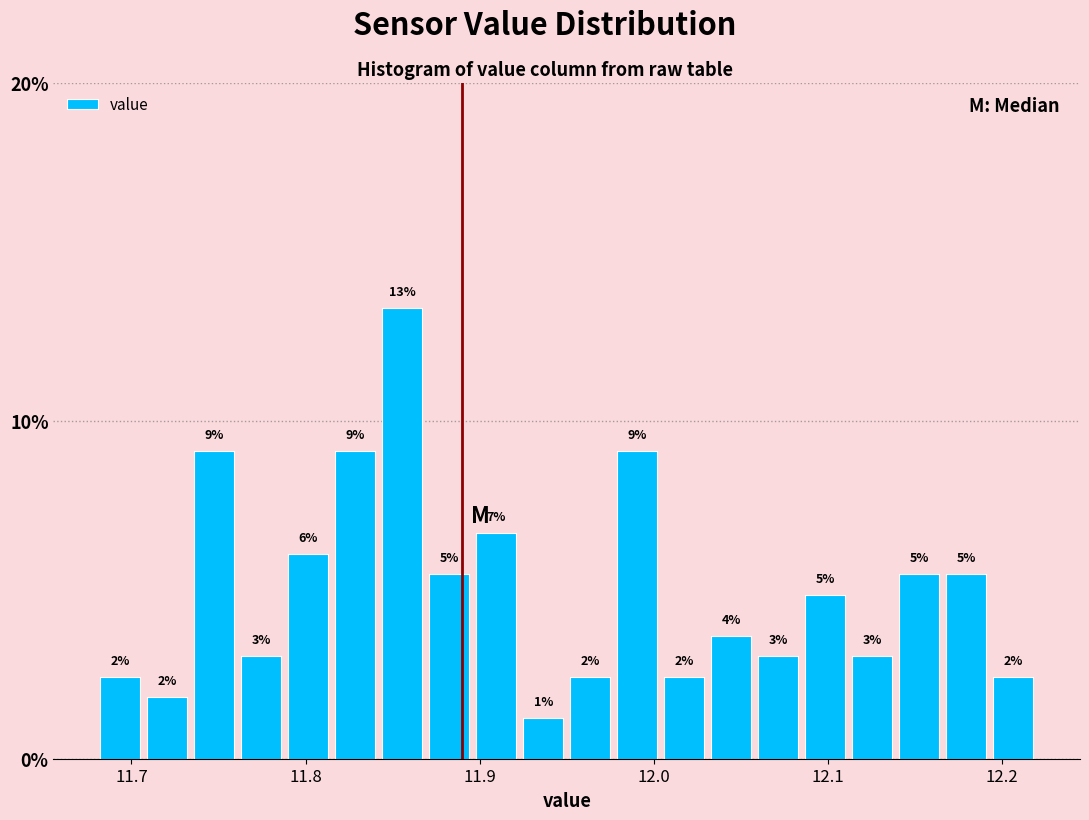

Around what value on the x-axis is the tallest bar? Give the approximate position of its centre, as read against the axis.

11.86